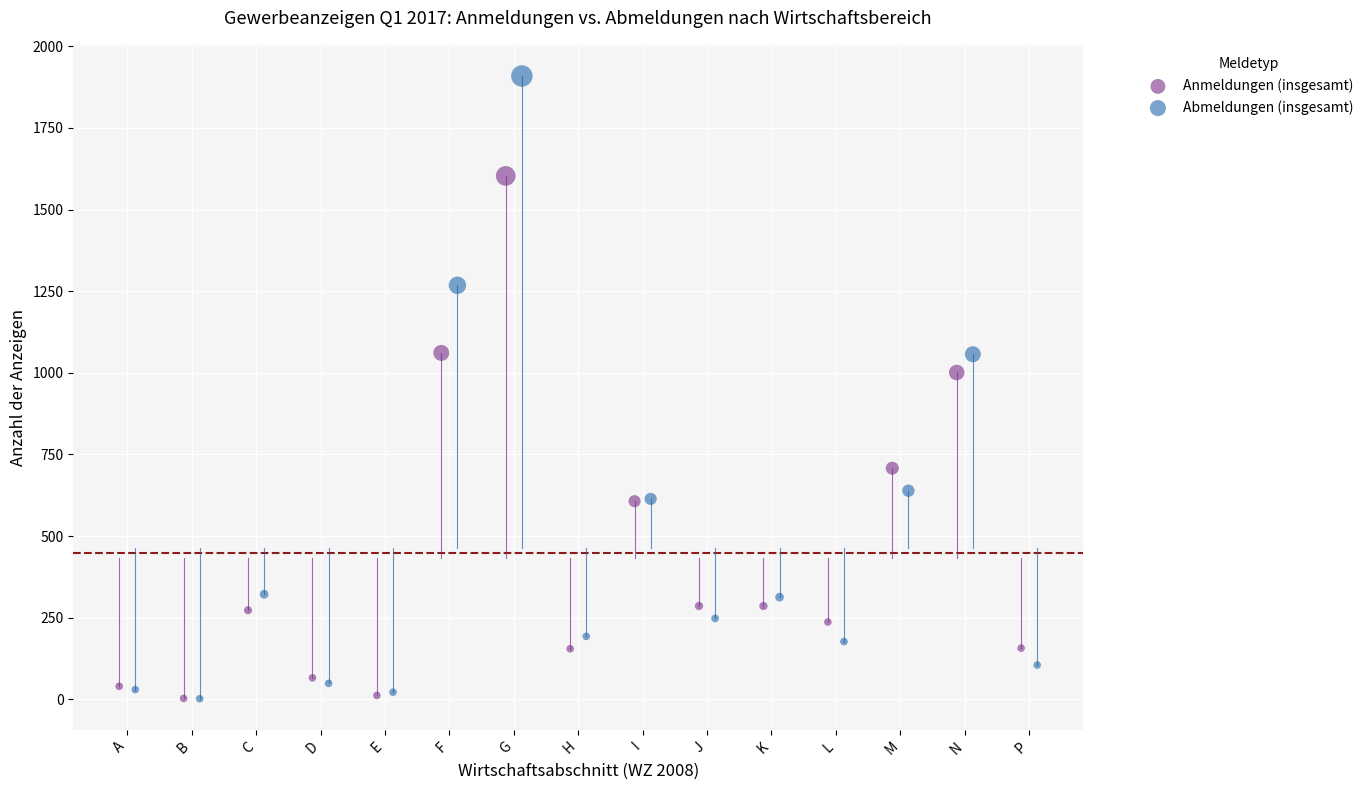

Which series reaches the maximum Y coordinate?

Abmeldungen (insgesamt)